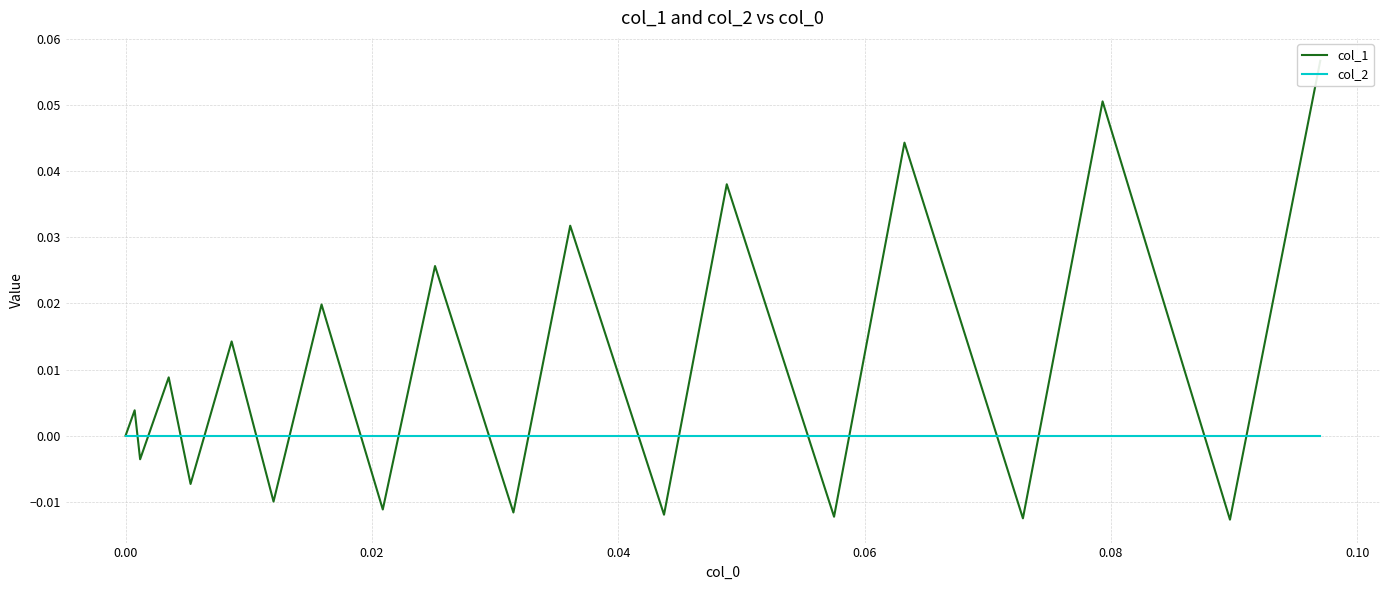

Which series has the largest total across all categories?

col_1